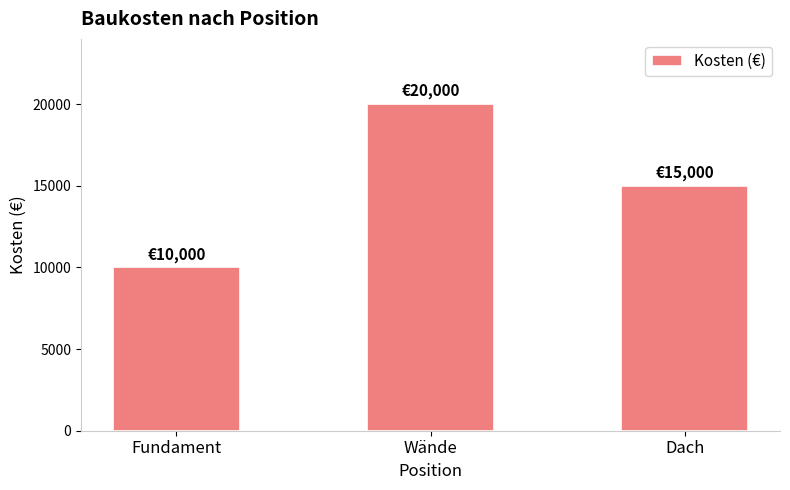

The chart shows a value of 3939 at Fundament. True or false?

False